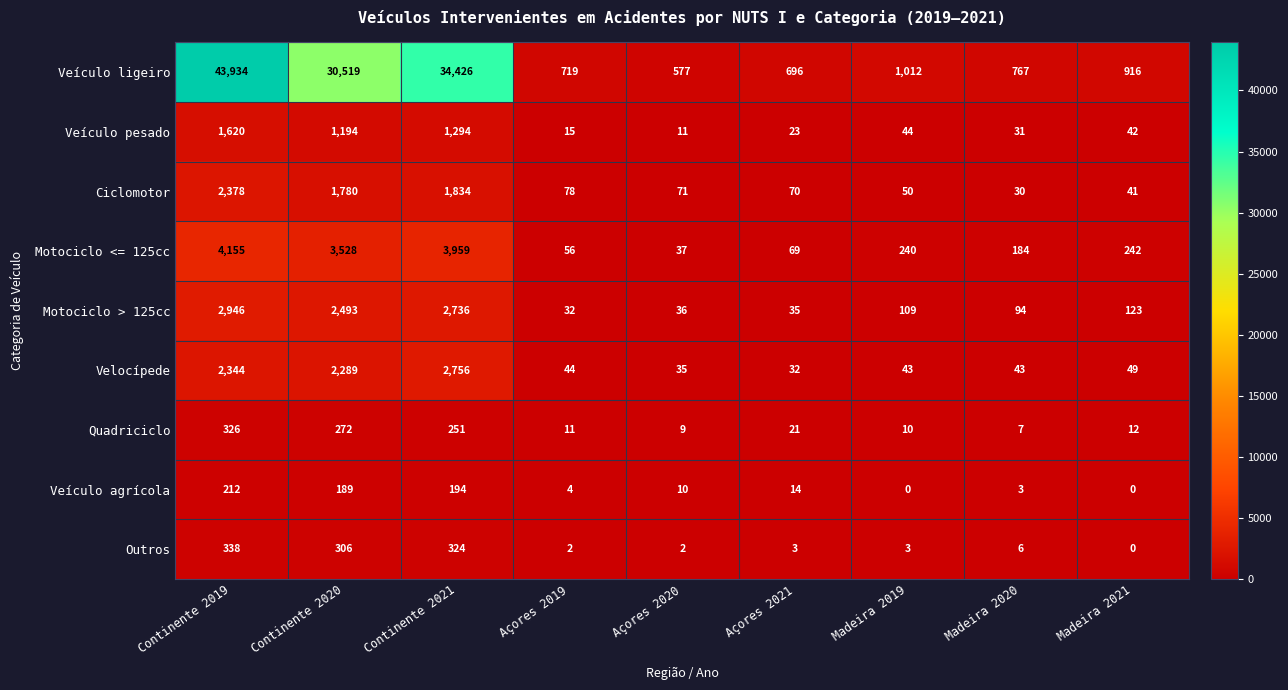

The value of Quadriciclo at Açores 2021 is 33. True or false?

False